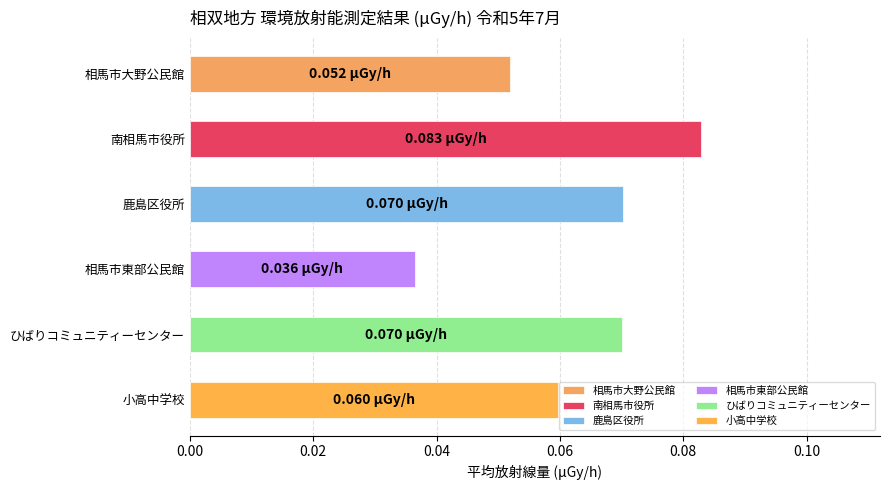

At which label is the value closest to 0?

相馬市東部公民館